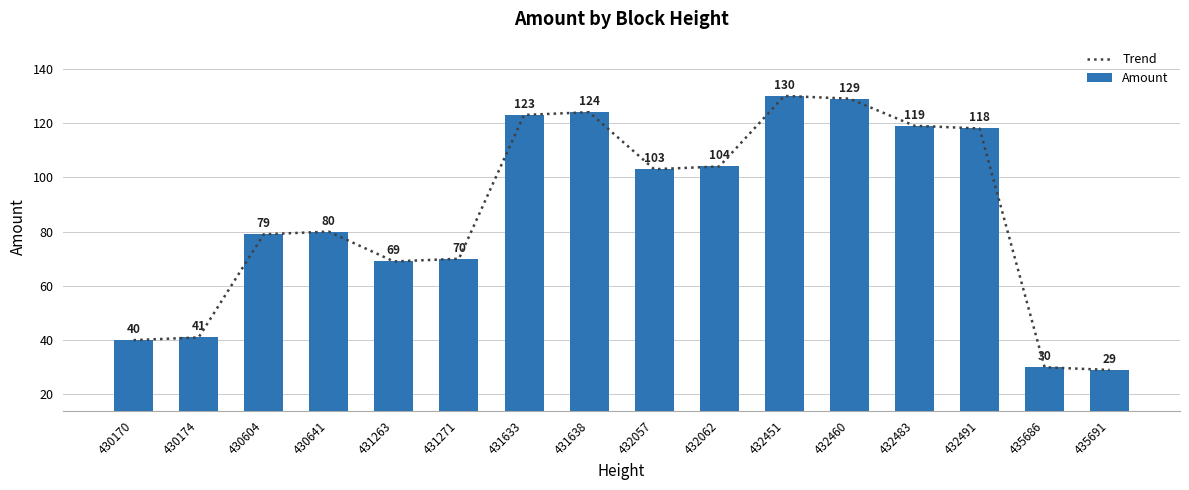

Reading left to right, extract all data points from this chart.

Trend: 40	41	79	80	69	70	123	124	103	104	130	129	119	118	30	29
Amount: 40	41	79	80	69	70	123	124	103	104	130	129	119	118	30	29